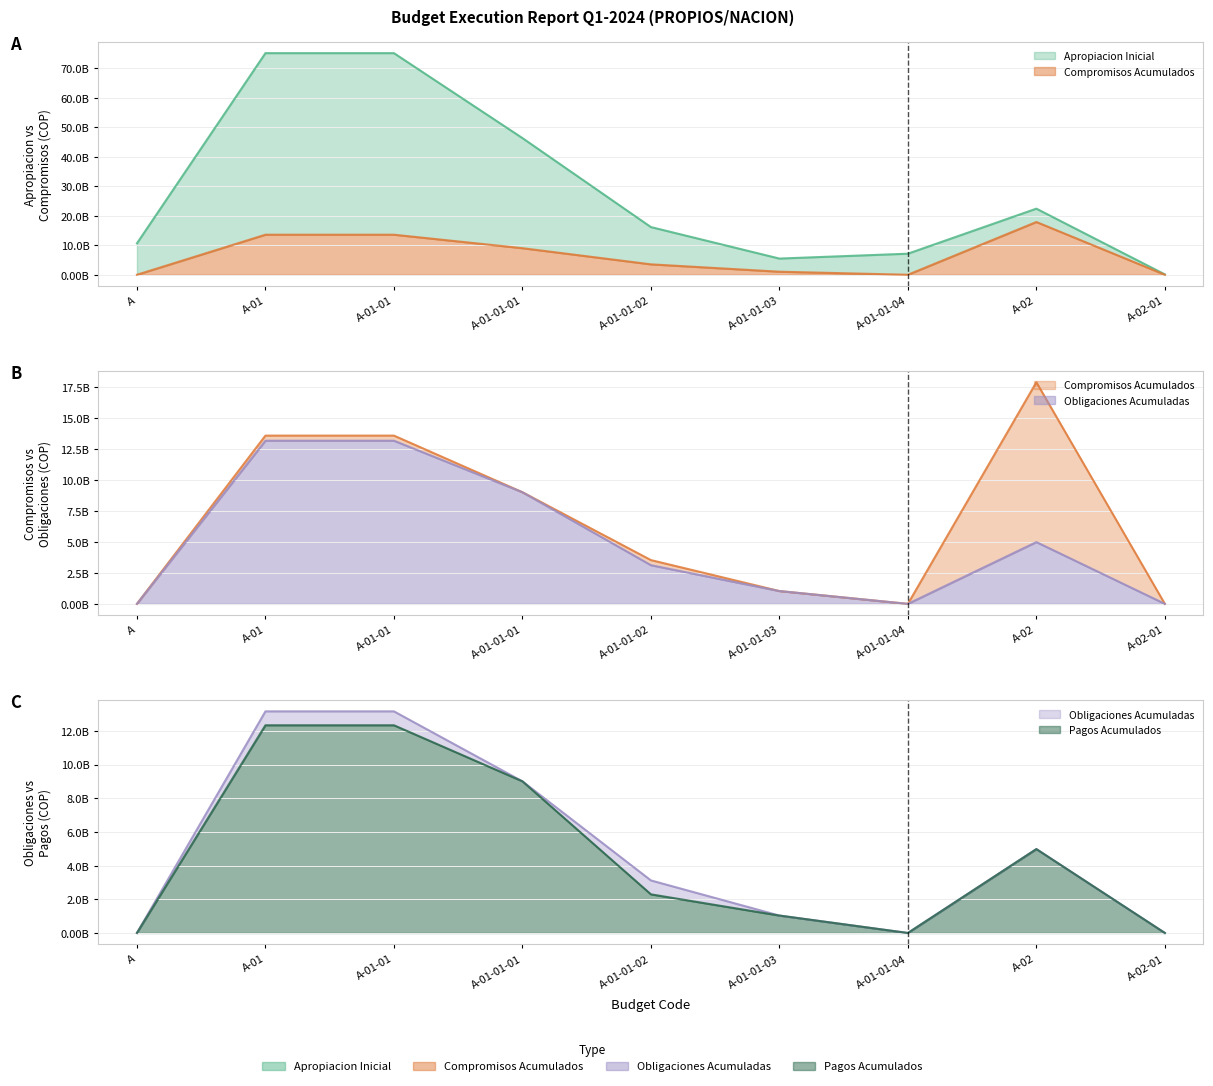

At which label does Apropiacion Inicial first exceed 16?

A-01